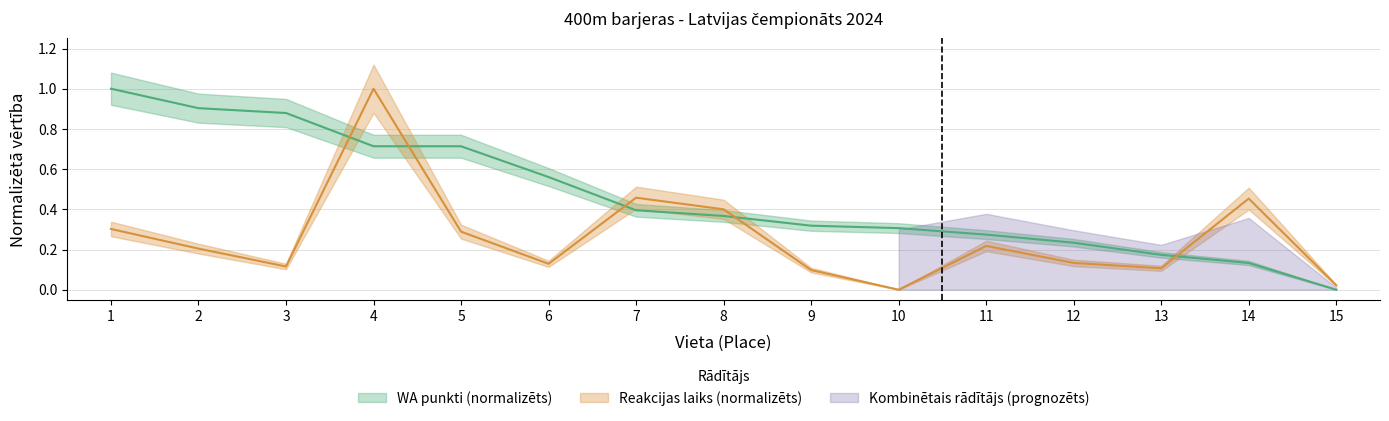

Which series has the largest total across all categories?

WA